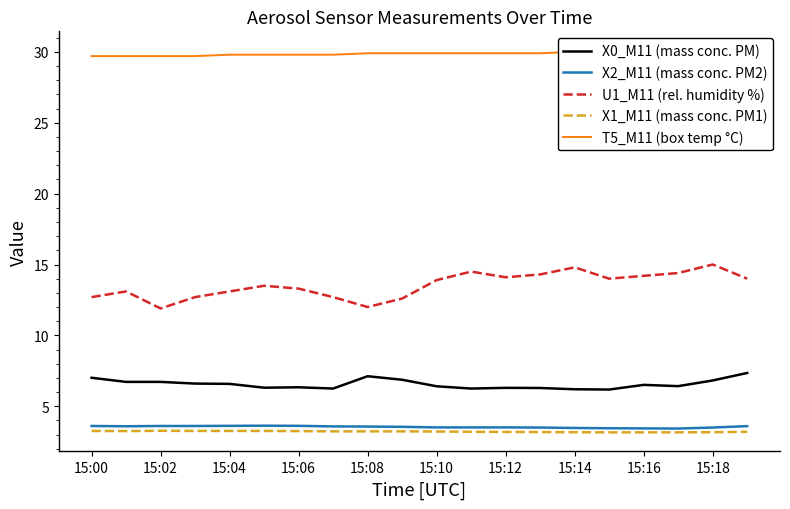

True or false: X0_M11 (mass conc. PM) and X1_M11 (mass conc. PM1) intersect in this chart.

False